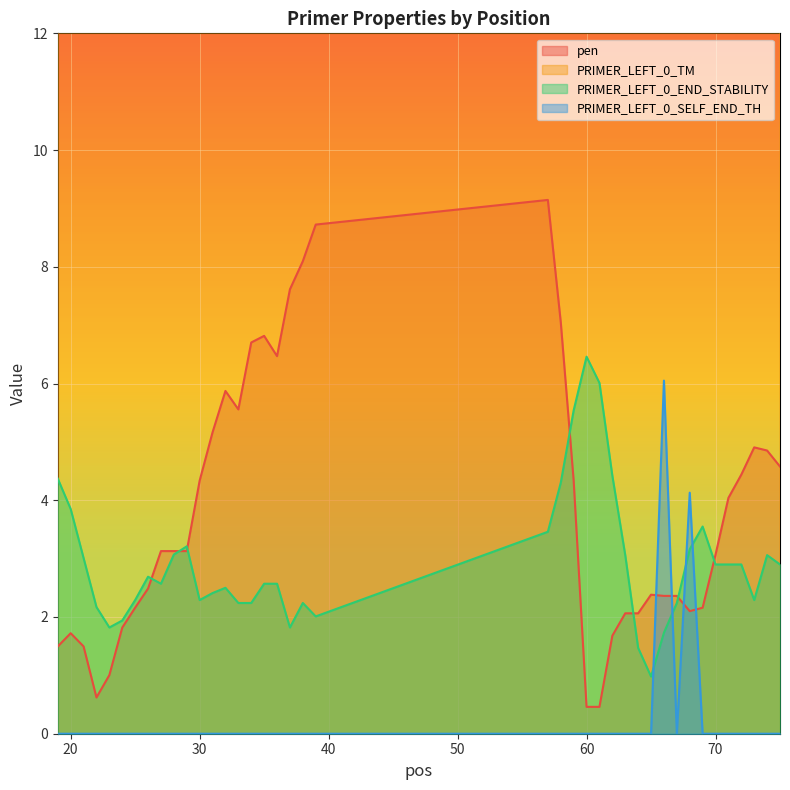

What is the spread (max minus min) of values at 25?

60.2